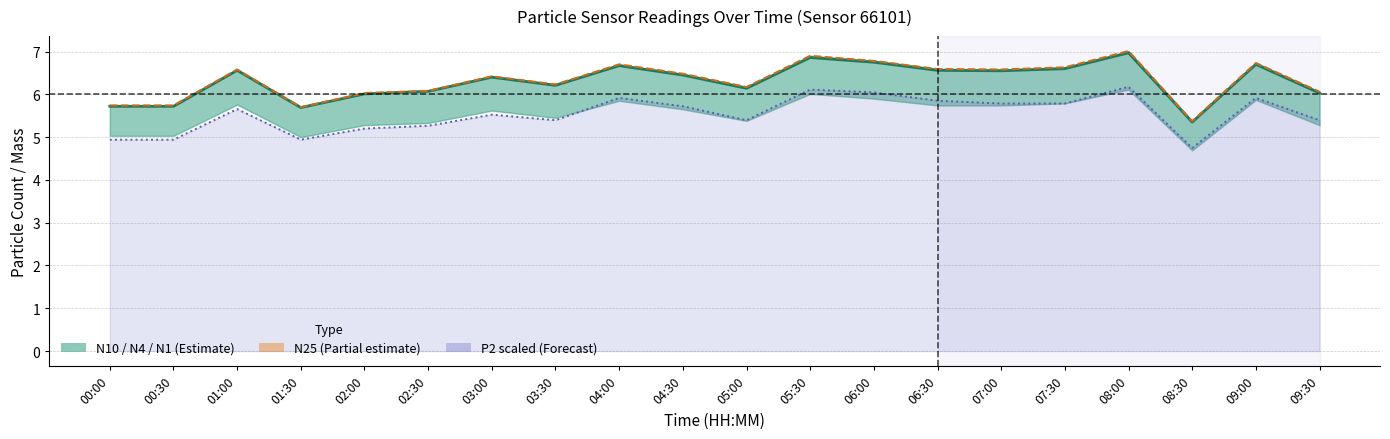

What is the label of the 14th point from the right?

03:00